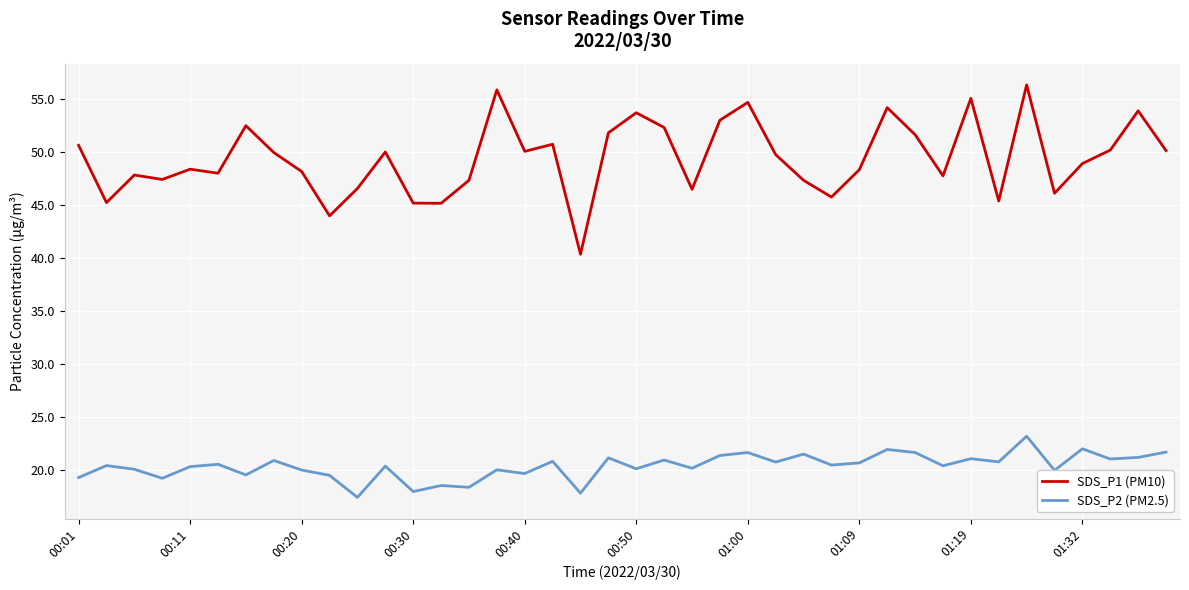

What is the greatest value displayed?

56.3